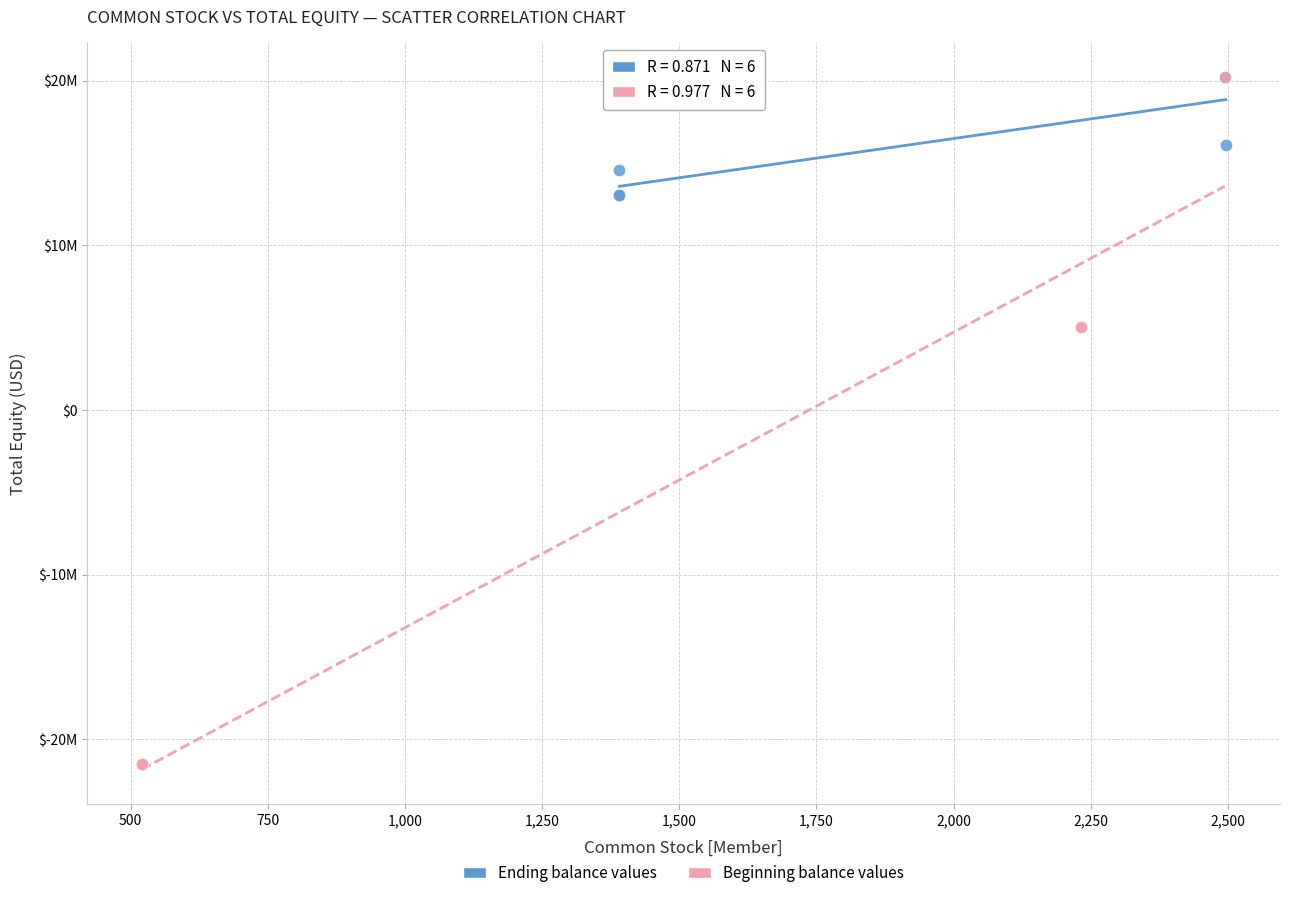

What are all the series names shown in the legend?

Ending balance values, Beginning balance values